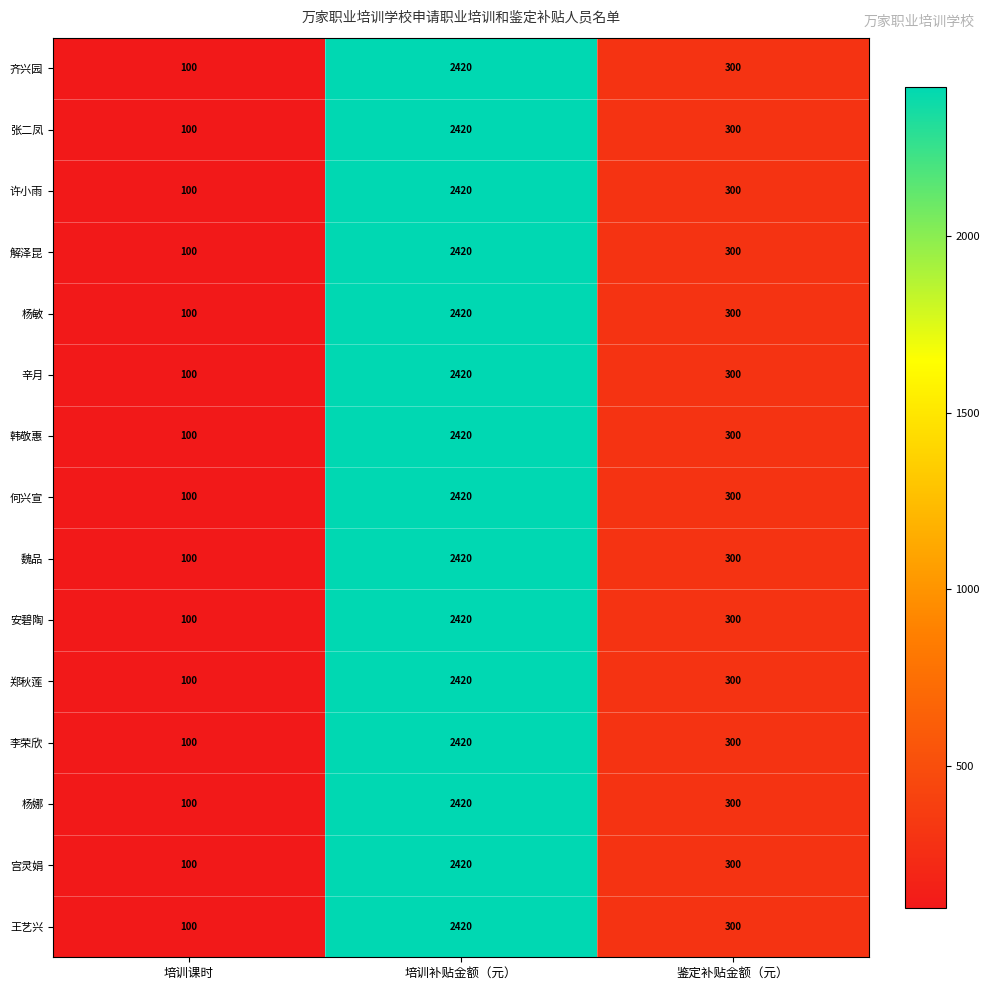

Which category has the highest value in the 杨敏 series?

培训补贴金额（元）